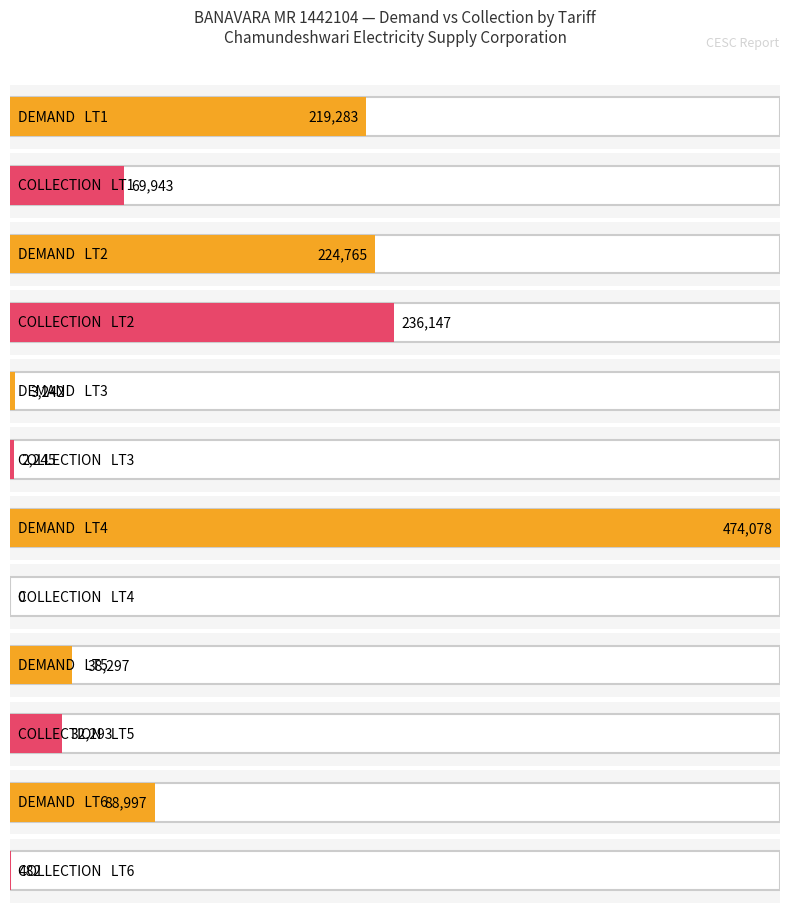

At how many categories does at least one series exceed 296181?

1